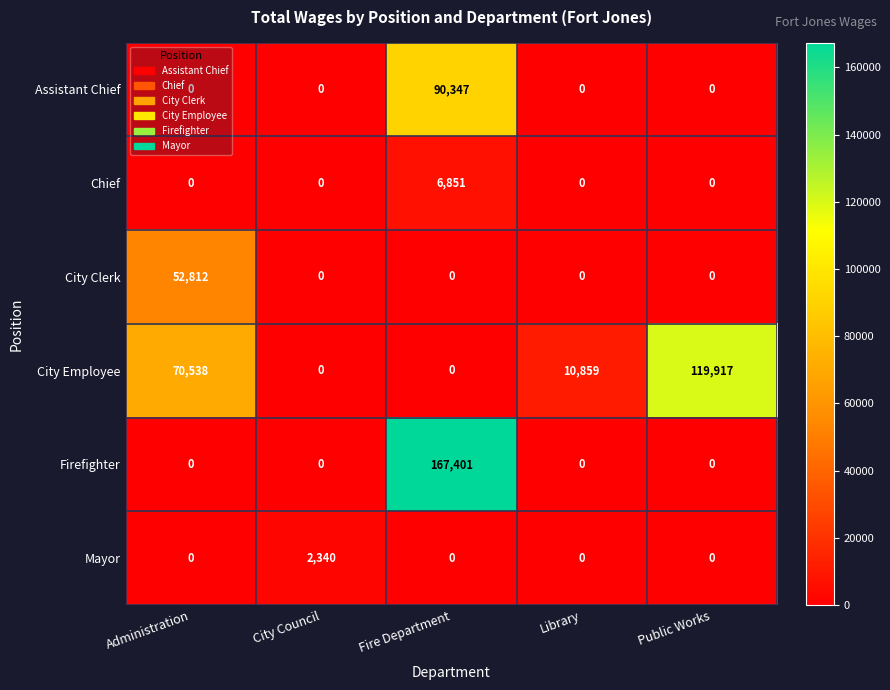

How many distinct data groups are displayed?

6